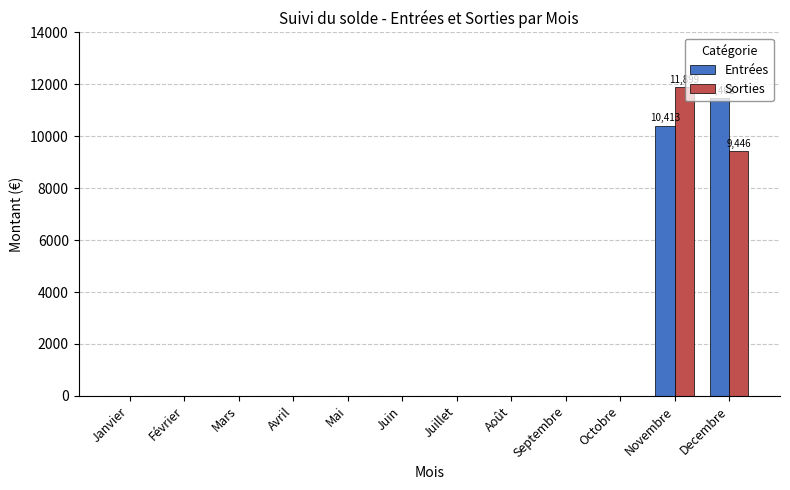

How many data points in Entrées are above 0?

2